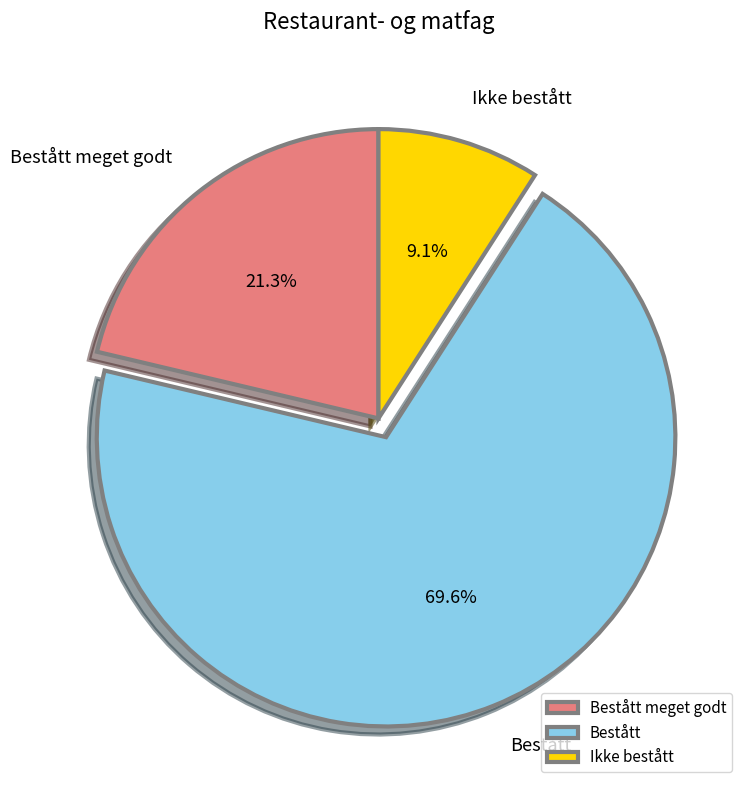

To the nearest percent, what is the difference between the largest and smallest slice percentages?

60%